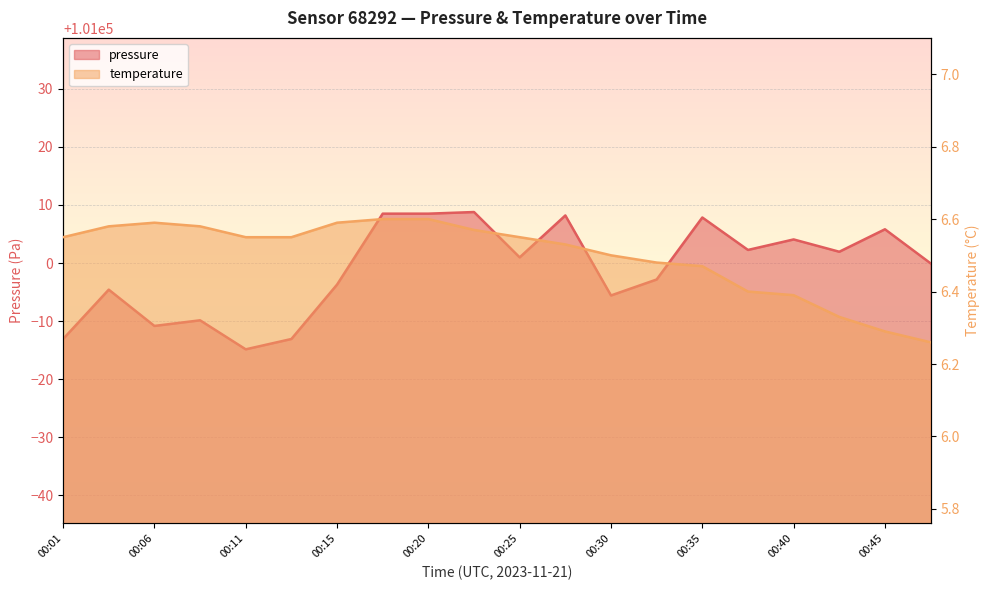

Is it true that temperature equals 10.6 at 00:40?

False